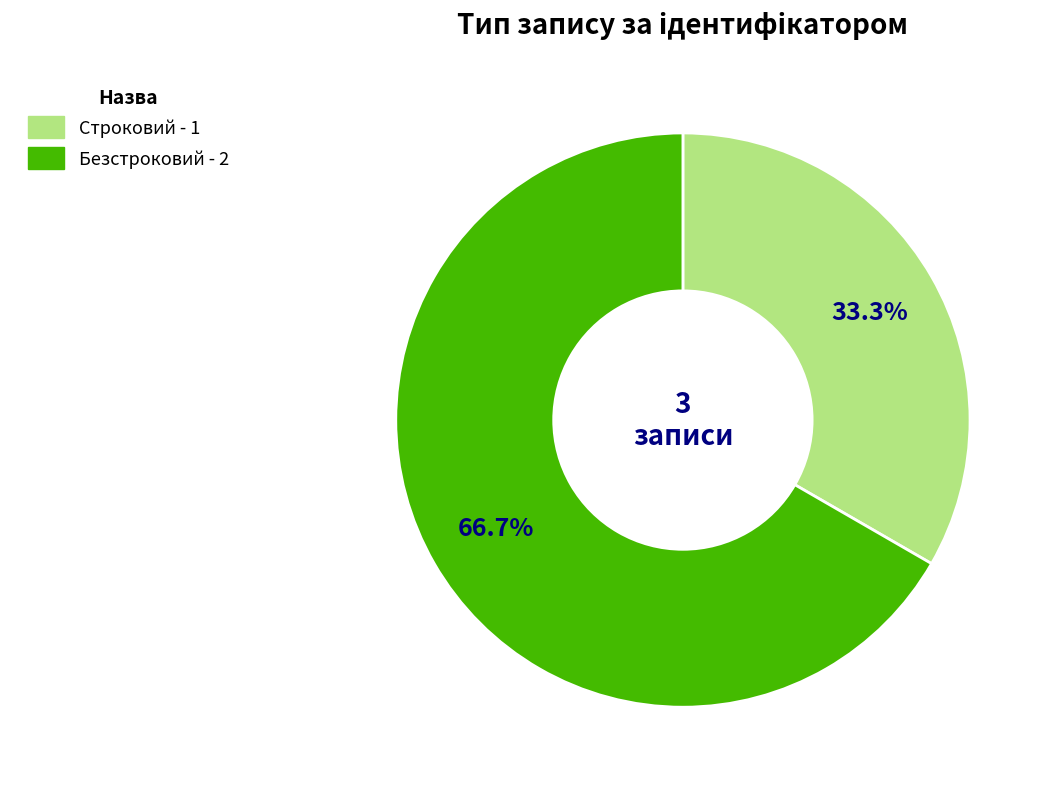

Rank the categories by value from lowest to highest.

Строковий, Безстроковий